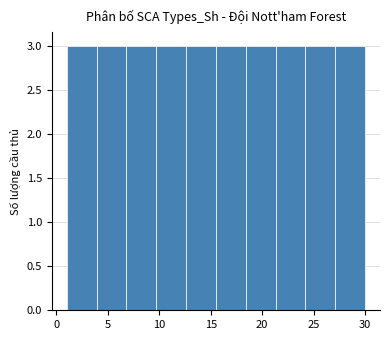

Reading left to right, list every bar in this chart as the range it spans on the x-axis followed by its height. Neither the bar edges nor the heights are printed on the chart, so give them approximately, as read against the axes.

1.0 to 3.9: 3
3.9 to 6.8: 3
6.8 to 9.7: 3
9.7 to 12.6: 3
12.6 to 15.5: 3
15.5 to 18.4: 3
18.4 to 21.3: 3
21.3 to 24.2: 3
24.2 to 27.1: 3
27.1 to 30.0: 3